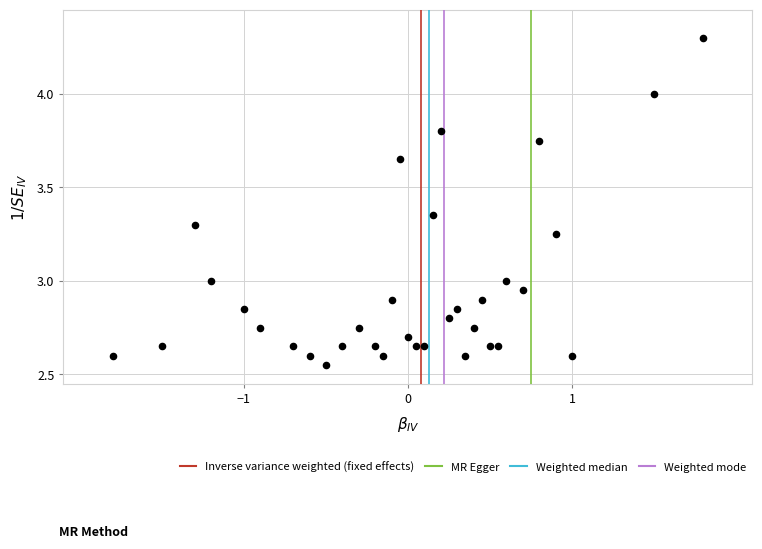

How many data points are displayed?

34